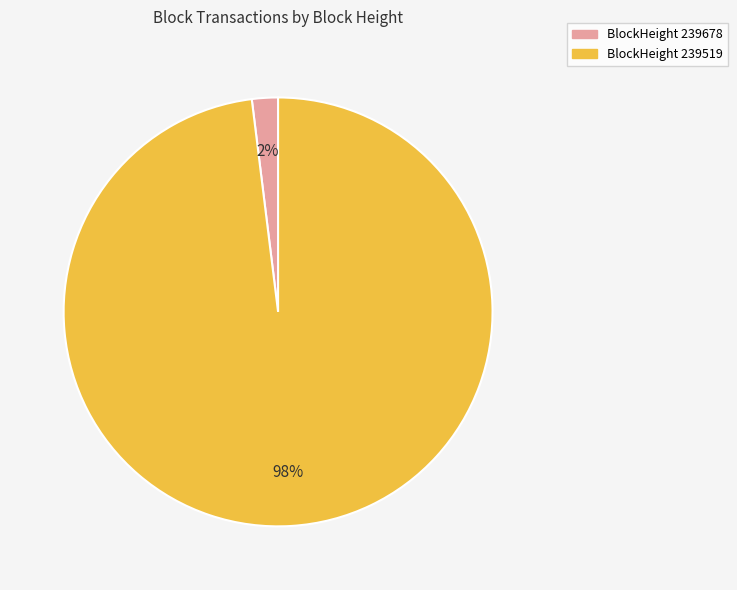

How many segments does this pie chart have?

2